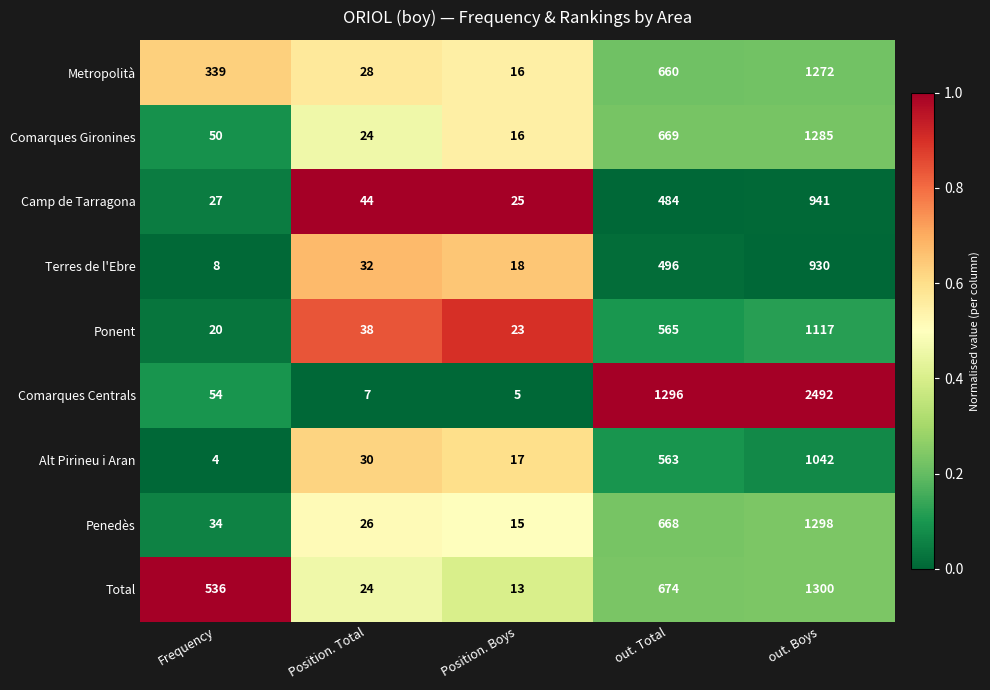

Which series has the largest range (max minus min)?

Comarques Centrals